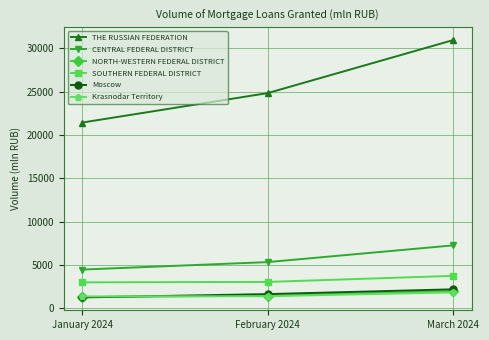

What value does the CENTRAL FEDERAL DISTRICT series have at January 2024, to the nearest 100?

4500